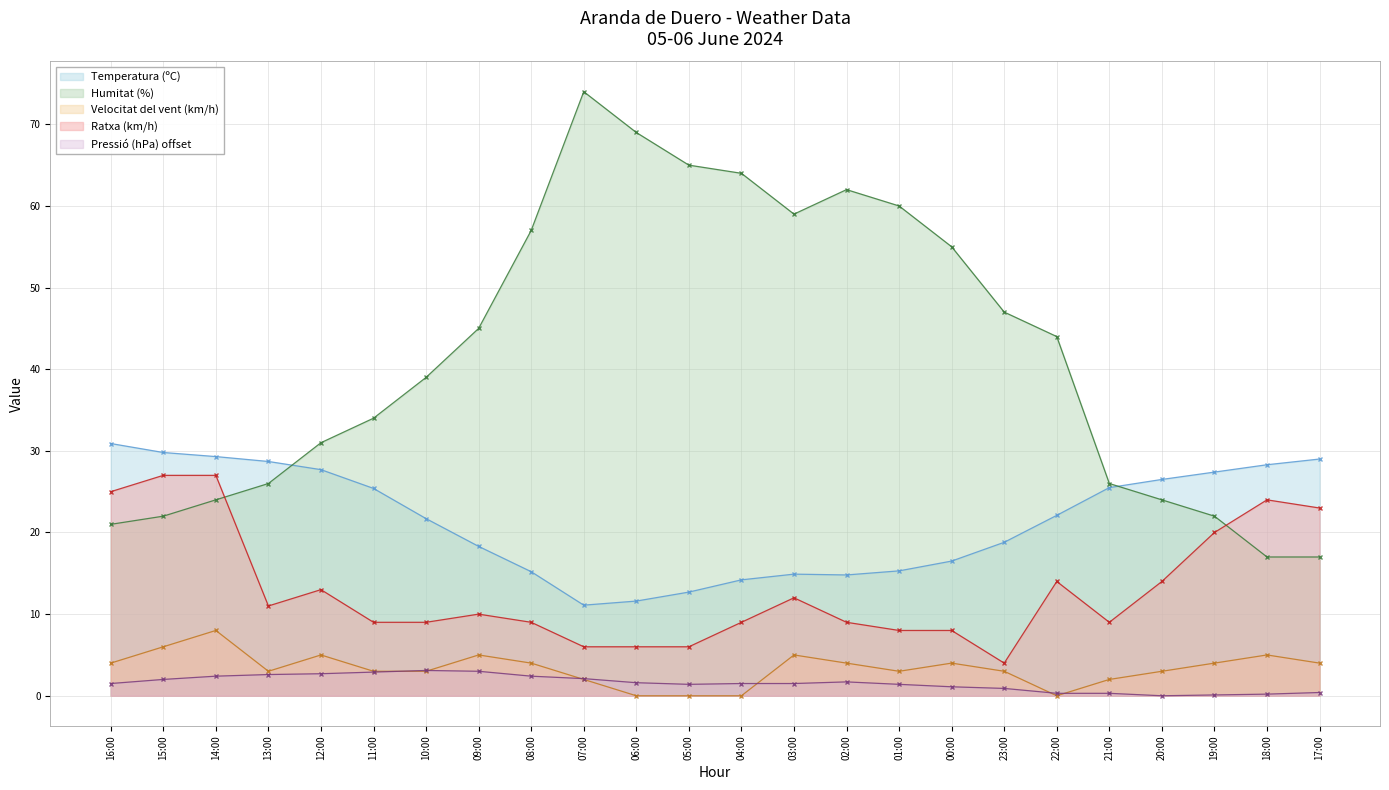

Does the chart display data point markers on the line(s)?

Yes